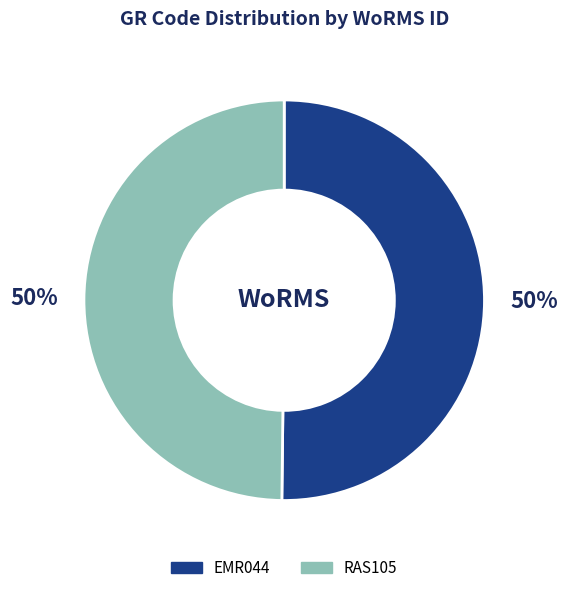

Is it true that RAS105 is 61% of the pie?

False